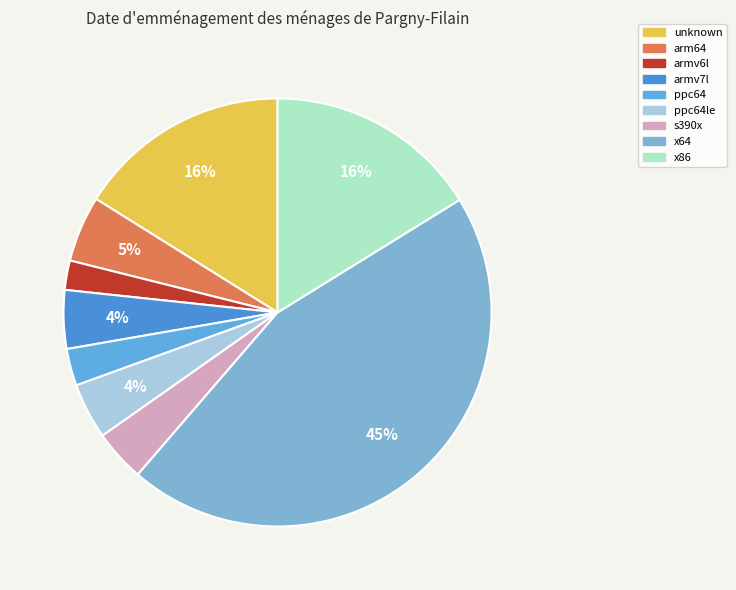

How many segments does this pie chart have?

9